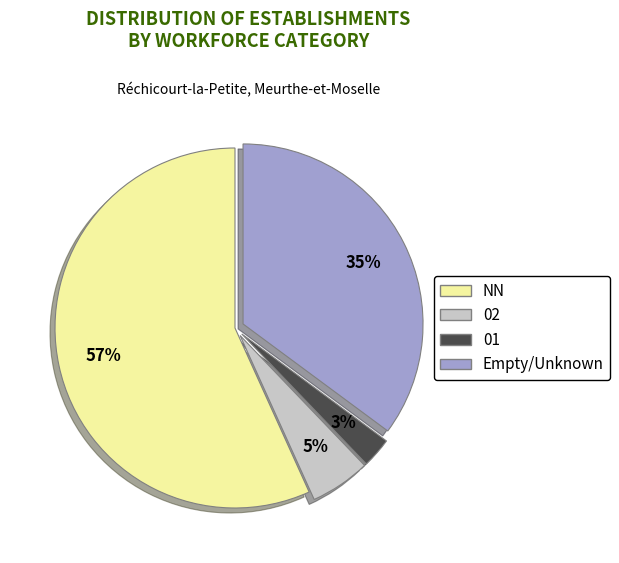

To the nearest percent, what is the difference between the largest and smallest slice percentages?

54%